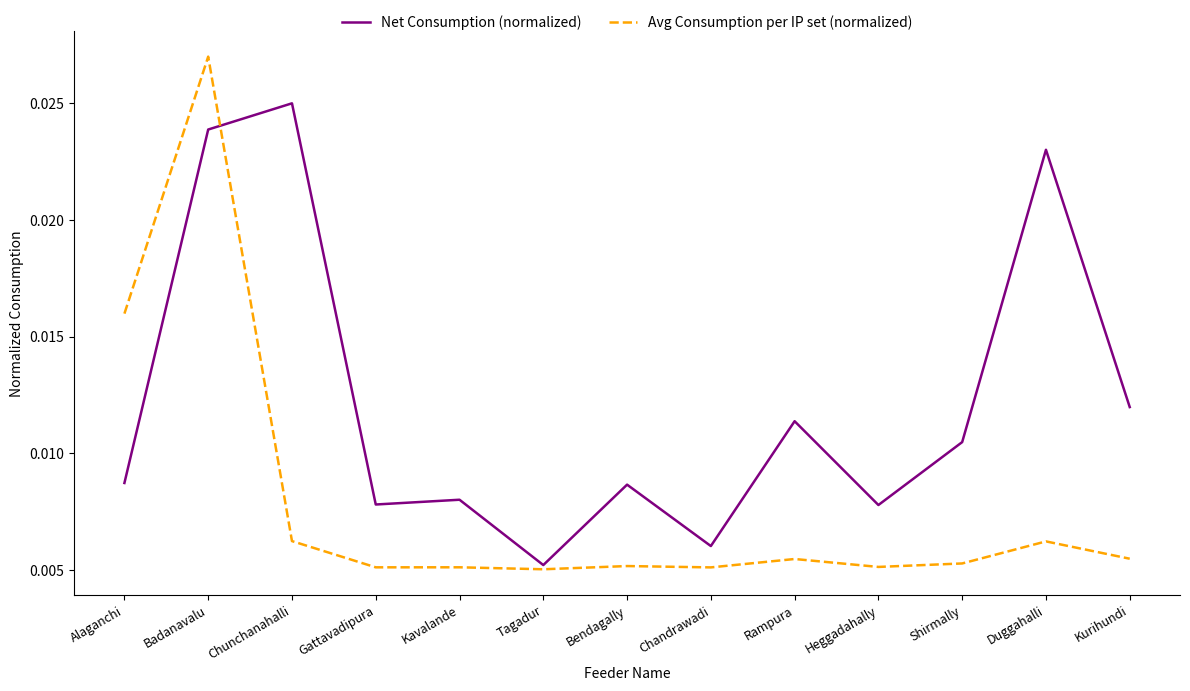

What position from the right is Tagadur?

8